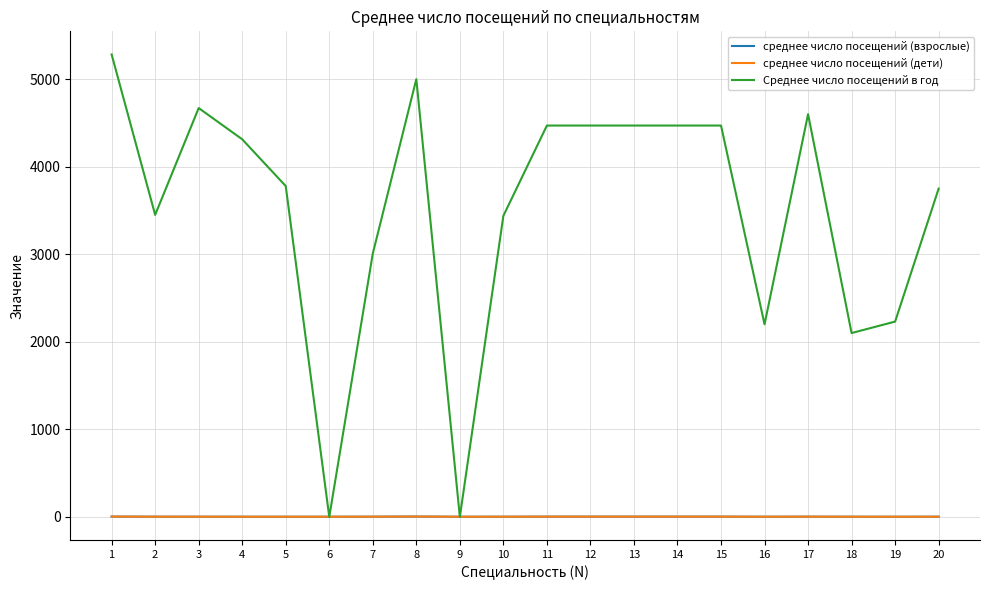

Reading left to right, extract all data points from this chart.

среднее число посещений (взрослые): 3.8	2.6	2.5	2.2	2.1	2.1	2.7	4.2	2.0	2.4	3.1	3.1	3.1	3.1	3.1	2.2	2.9	2.3	2.0	2.5
среднее число посещений (дети): 3.8	2.6	2.5	2.2	2.1	2.1	2.7	4.2	2.0	2.4	3.1	3.1	3.1	3.1	3.1	2.2	2.9	2.3	2.0	2.5
Среднее число посещений в год: 5282.0	3450.0	4670.0	4313.0	3779.0	0.0	3008.0	5000.0	0.0	3439.0	4470.0	4470.0	4470.0	4470.0	4470.0	2200.0	4600.0	2100.0	2231.0	3750.0